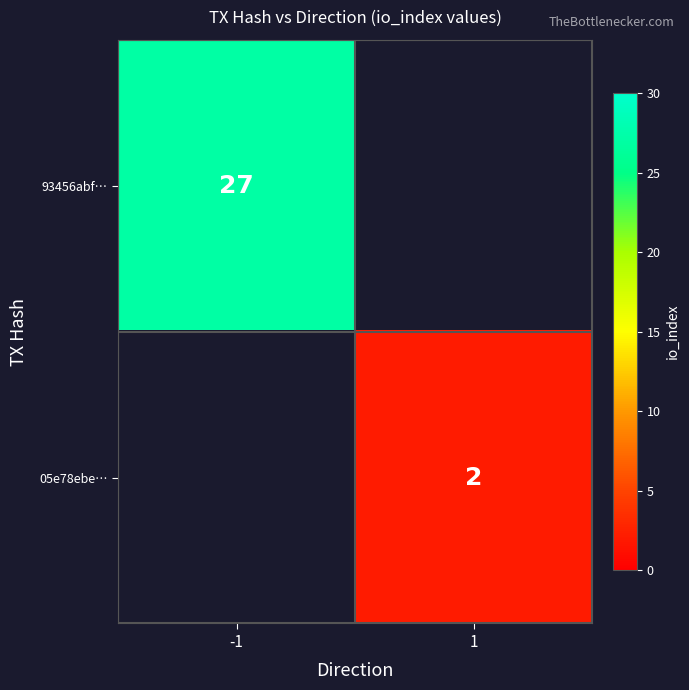

The 93456abf… series shows 27 at -1. True or false?

True